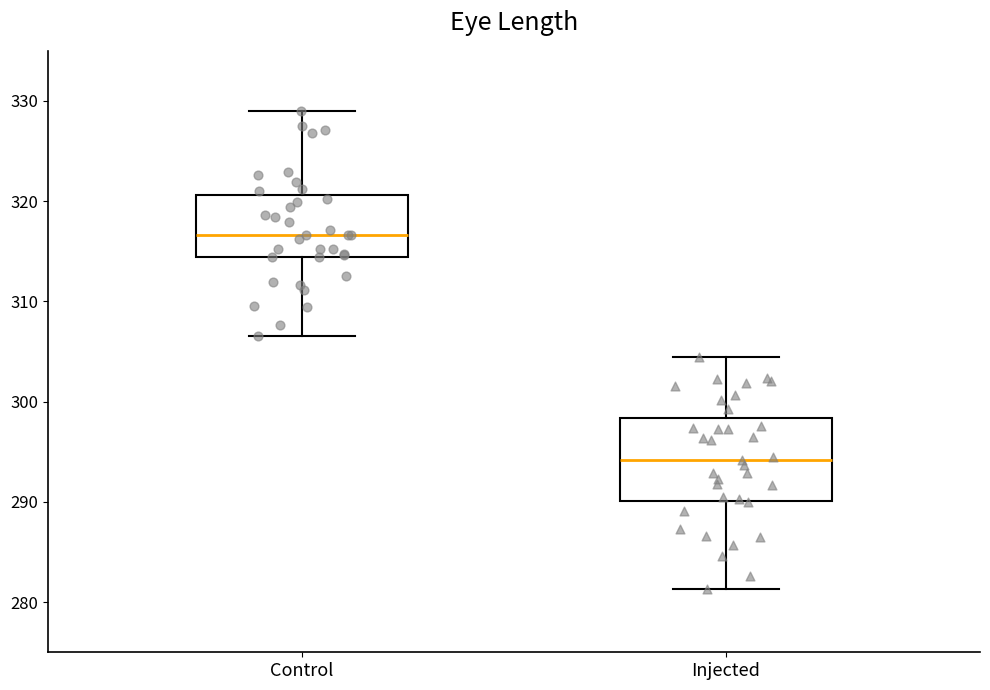

Reading left to right, transcribe this box plot: for each box, give where its median line is, the range the box spans, and where its two whiskers end, as read against the y-axis. The values are not printed on the chart, so give them approximately, as read against the axis.

Control: median 317, box 314 to 321, whiskers 307 to 329
Injected: median 294, box 290 to 298, whiskers 281 to 304